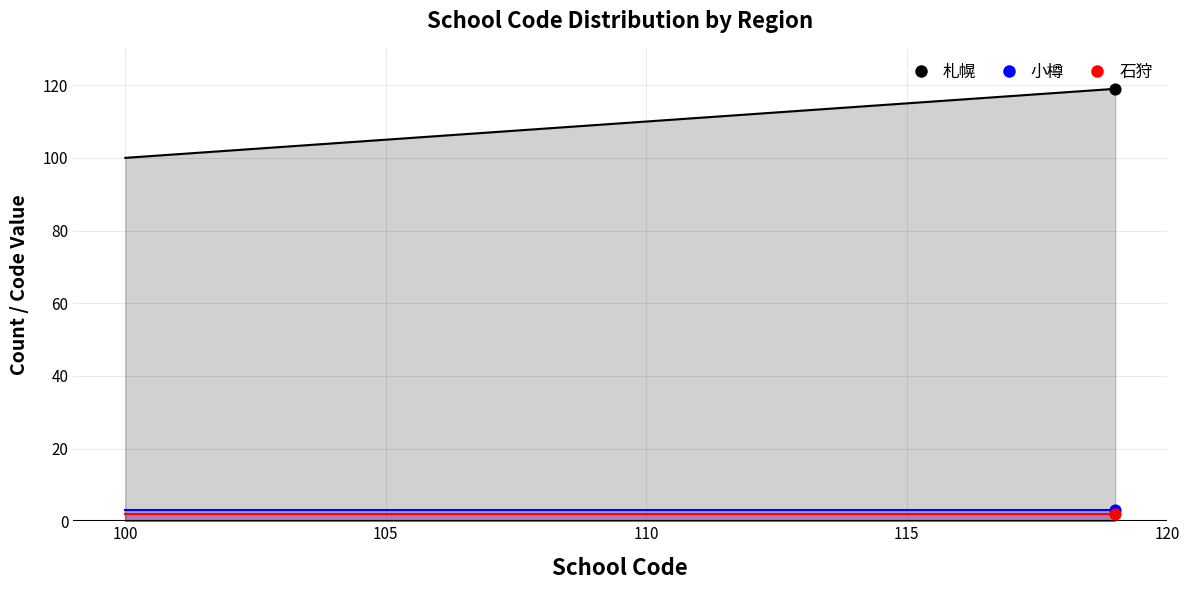

Which series reaches the minimum Y coordinate?

石狩